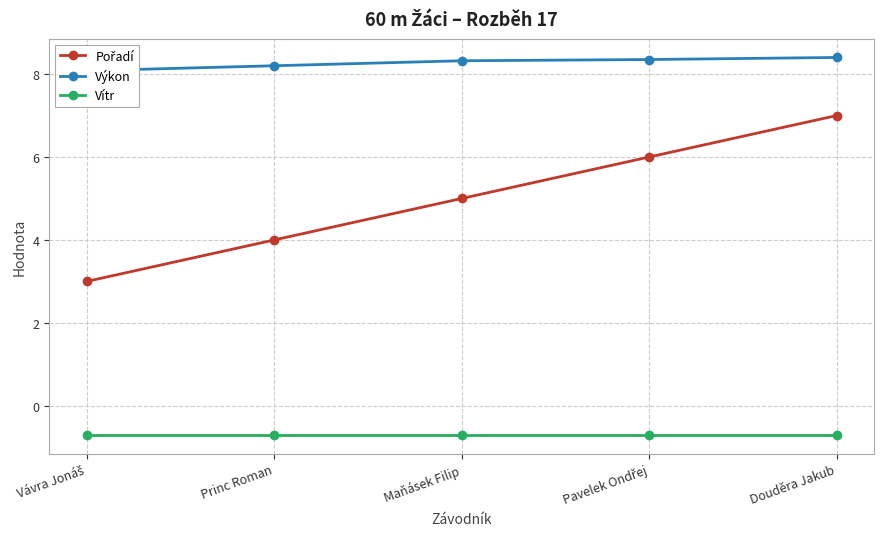

The Pořadí series shows 4.0 at Princ Roman. True or false?

True